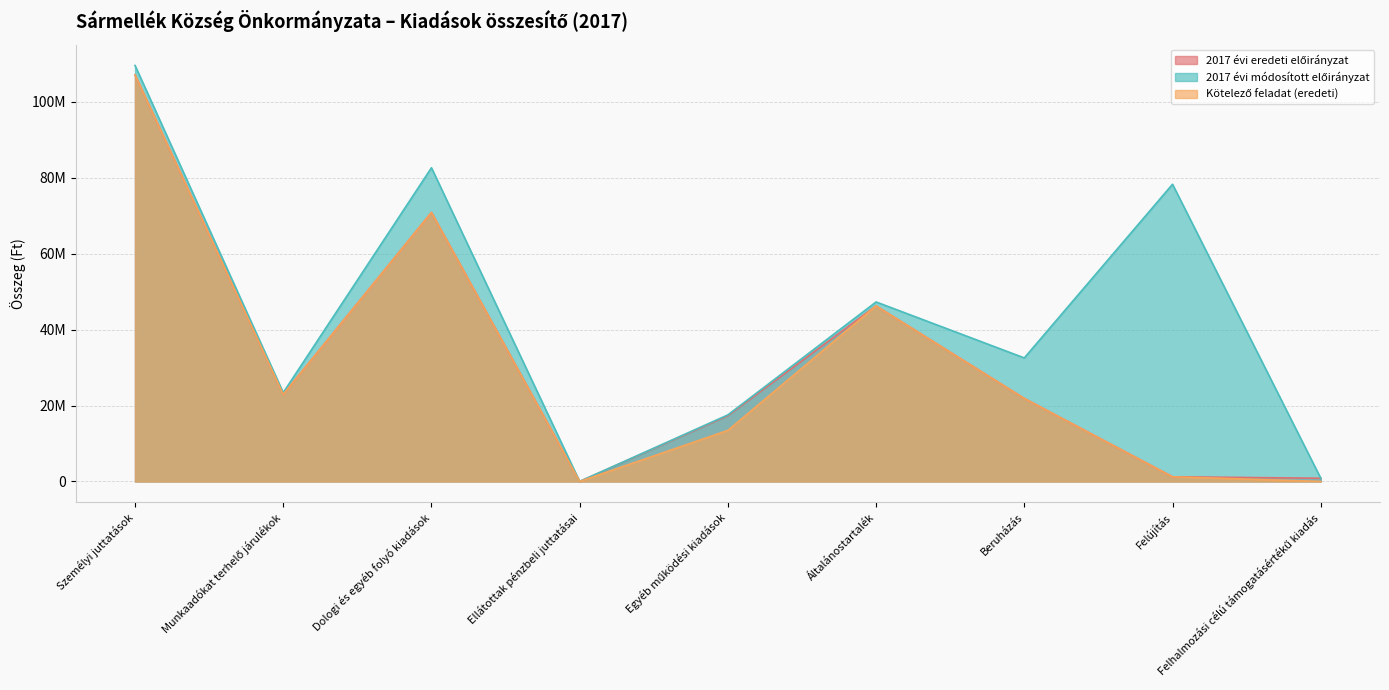

Between Felújítás and Egyéb működési kiadások, which is larger?

Egyéb működési kiadások